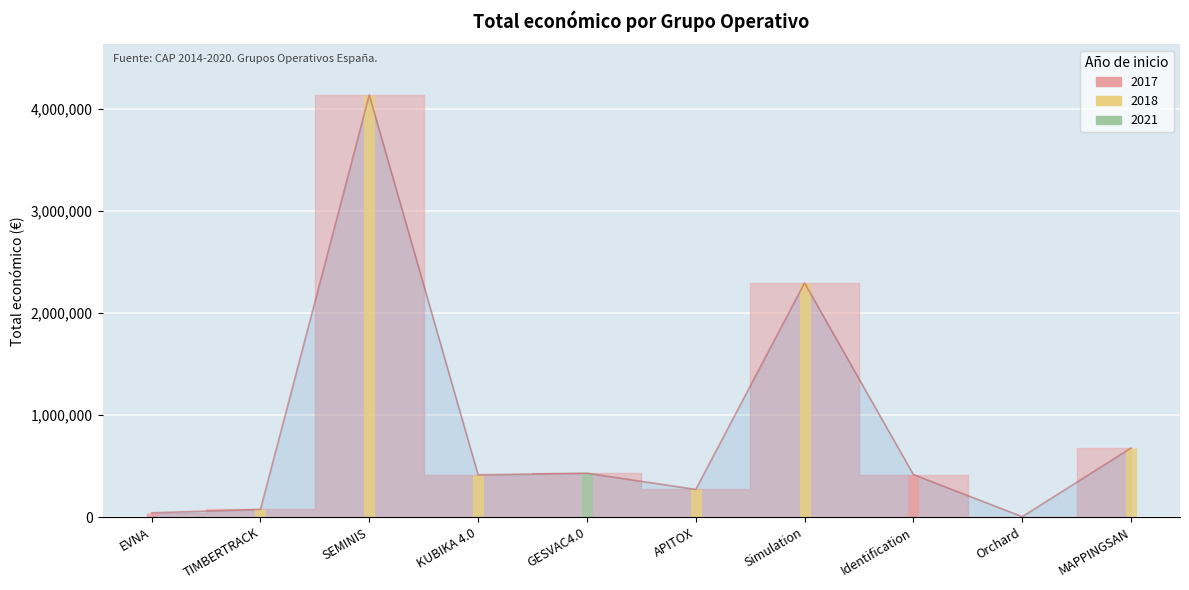

How many series are shown in this chart?

1